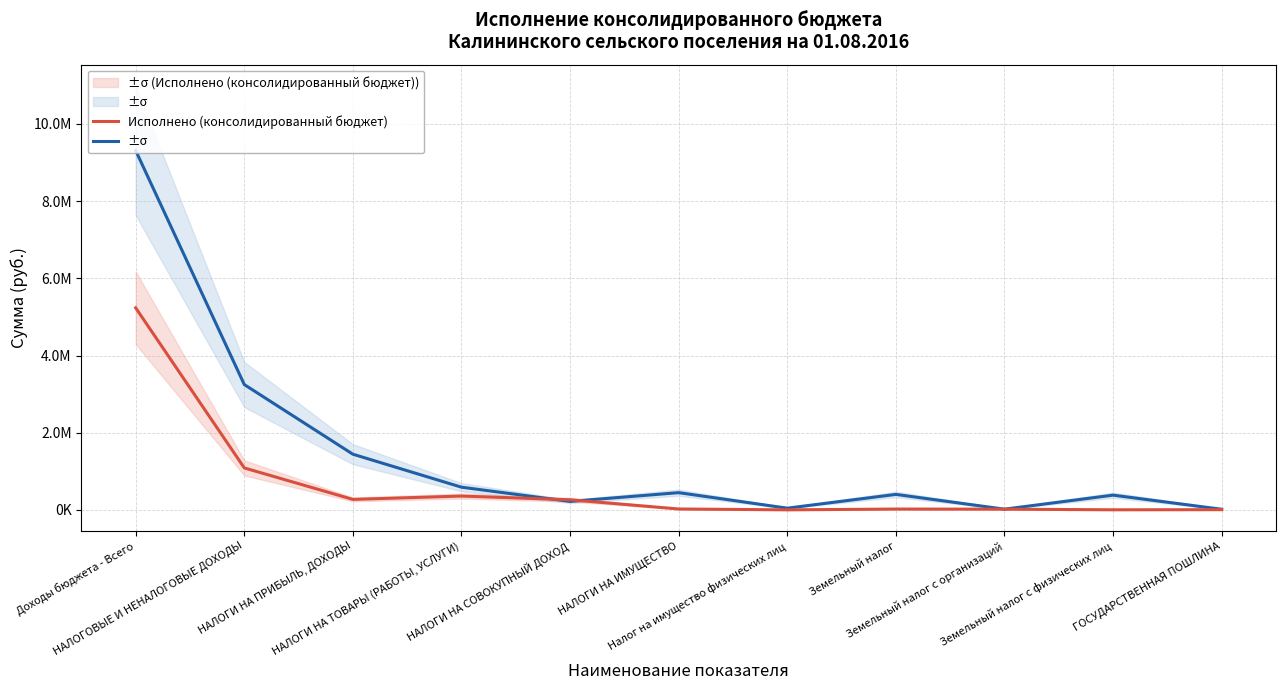

Reading left to right, what are all the values shown in this chart?

Утвержденные назначения (сельские поселения): 9311900.0	3248000.0	1443500.0	588900.0	220000.0	447400.0	45400.0	402000.0	19400.0	382600.0	17000.0
Исполнено (консолидированный бюджет): 5235537.5	1087937.5	272223.5	359217.9	262985.3	24258.0	1847.2	22410.9	19472.1	2938.8	6450.0